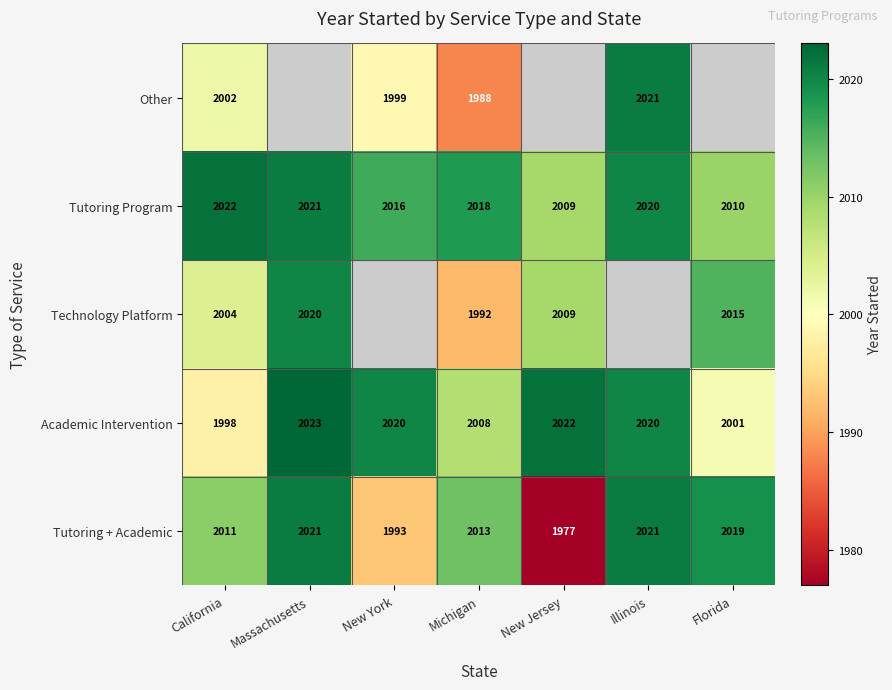

True or false: Academic Intervention has a value of 801.5 at Massachusetts.

False